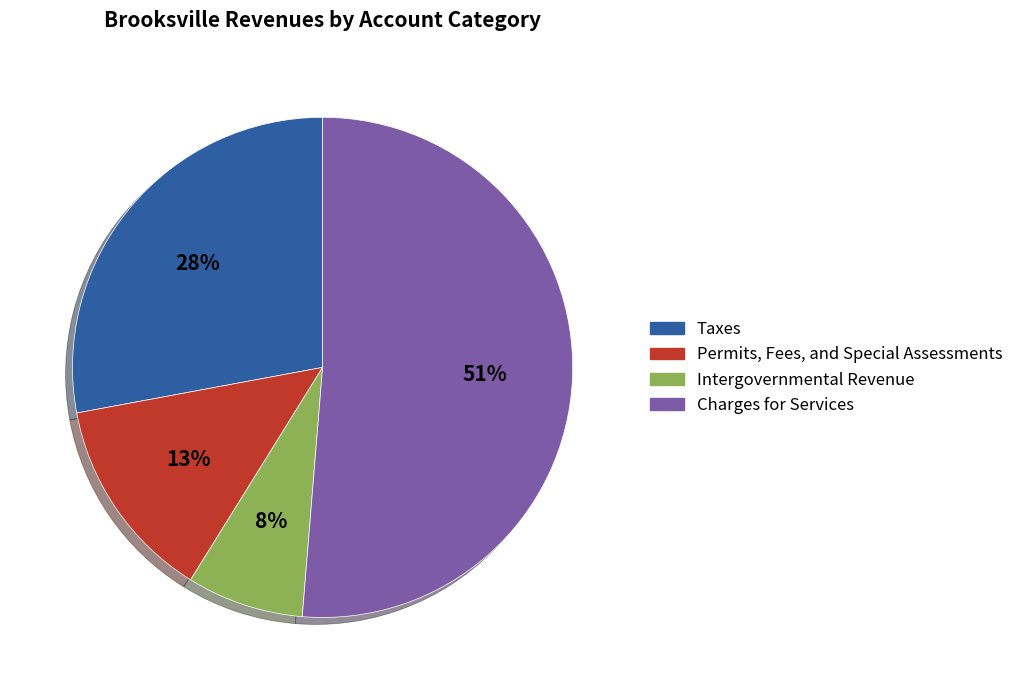

Does any single category account for the majority?

Yes